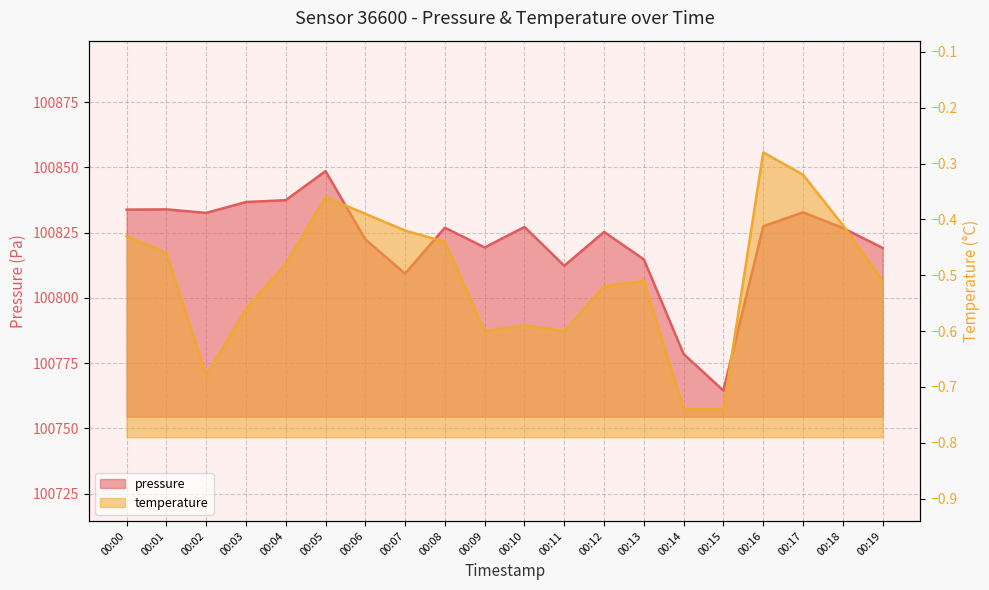

Reading left to right, what are all the values shown in this chart?

pressure: 100833.8	100833.9	100832.6	100836.7	100837.4	100848.6	100822.4	100809.3	100826.9	100819.3	100827.2	100812.3	100825.2	100814.8	100778.4	100764.5	100827.4	100832.8	100826.8	100819.1
temperature: -0.4	-0.5	-0.7	-0.6	-0.5	-0.4	-0.4	-0.4	-0.4	-0.6	-0.6	-0.6	-0.5	-0.5	-0.7	-0.7	-0.3	-0.3	-0.4	-0.5